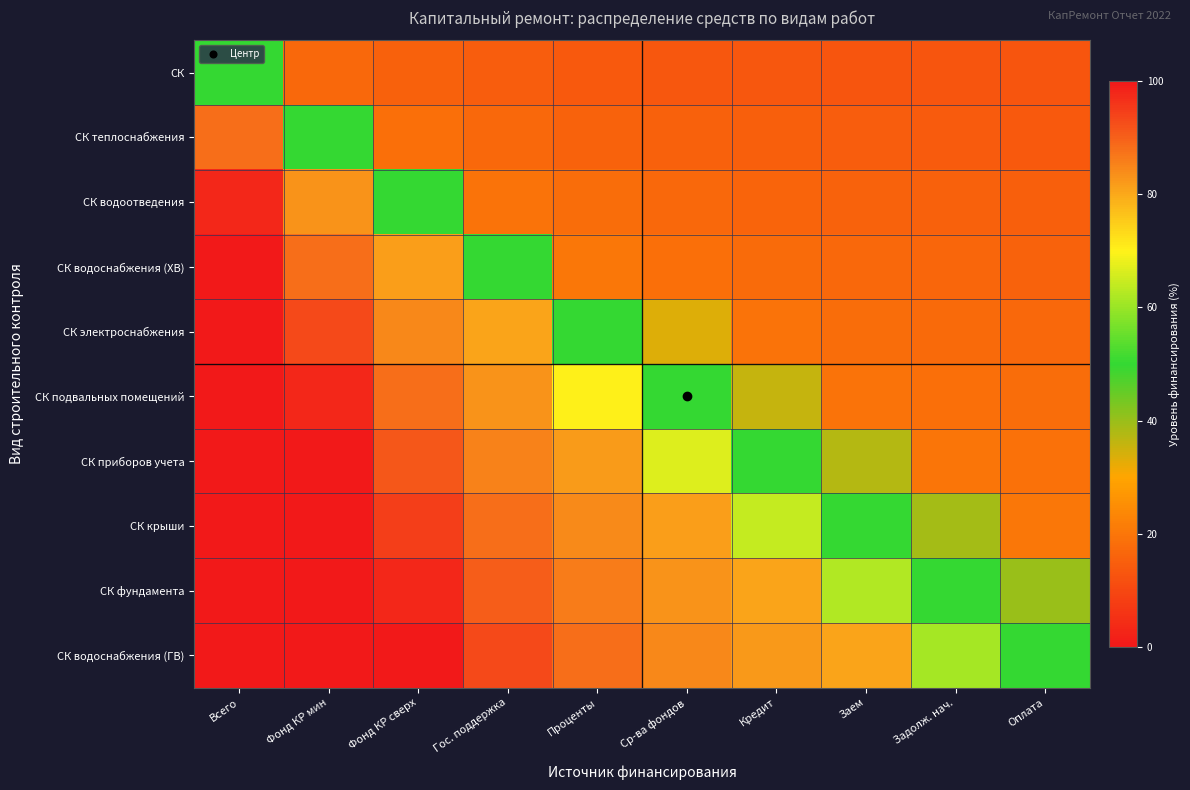

At how many categories does at least one series exceed 30?

10